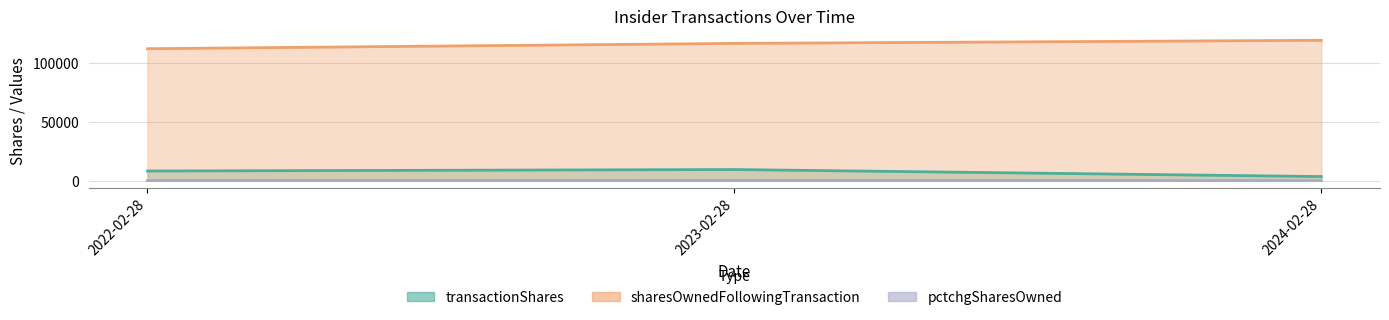

Which series changed the most between 2022-02-28 and 2023-02-28?

sharesOwnedFollowingTransaction